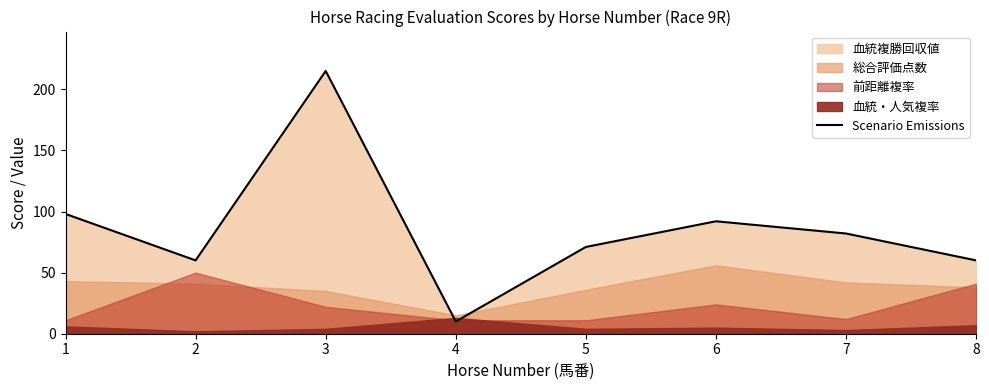

Rank the categories by value from lowest to highest.

4, 2, 8, 5, 7, 6, 1, 3